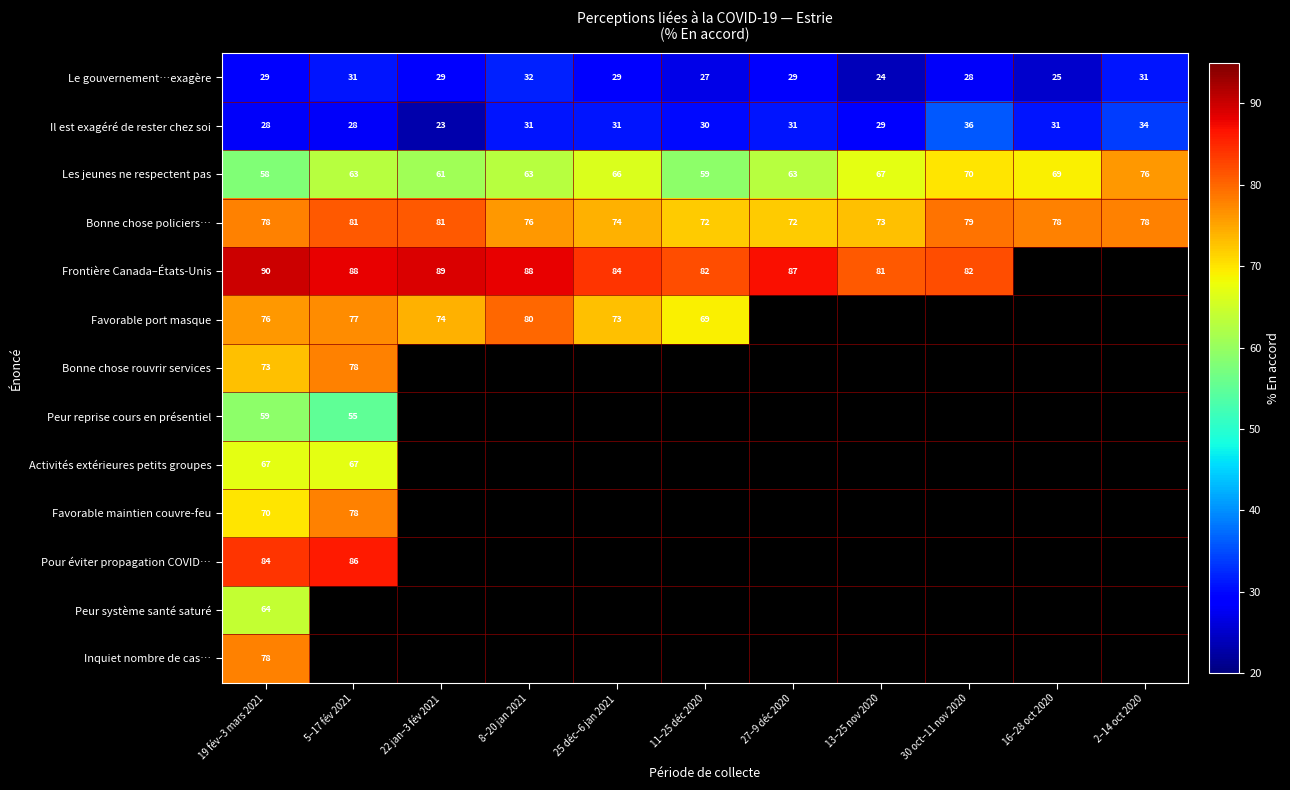

Which label corresponds to the smallest value in the chart?

22 jan–3 fév 2021